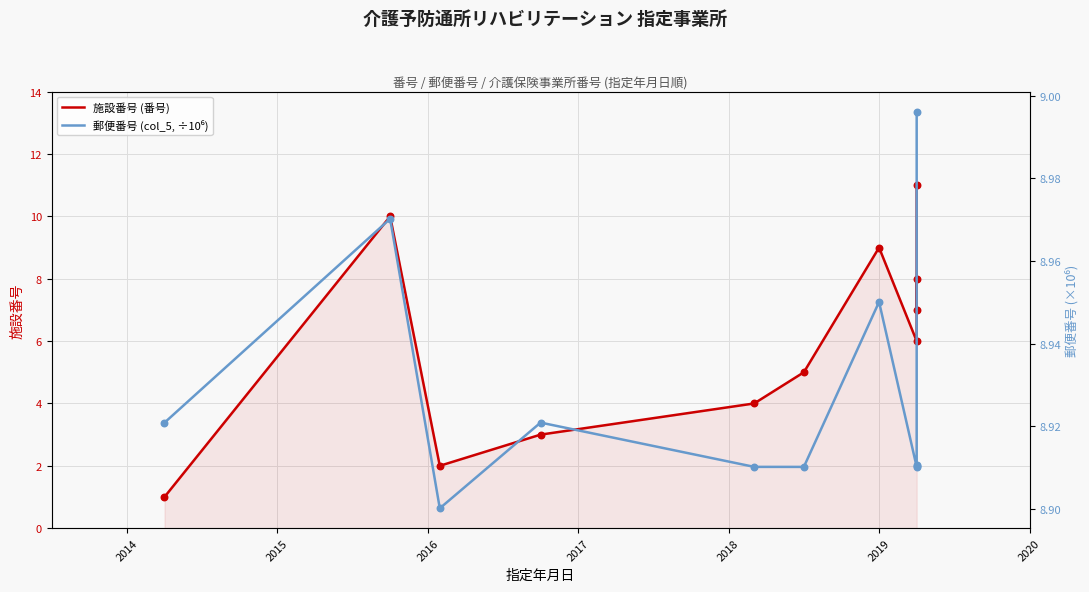

What are all the series names shown in the legend?

施設番号 (番号), 郵便番号 (col_5, ÷10⁶)